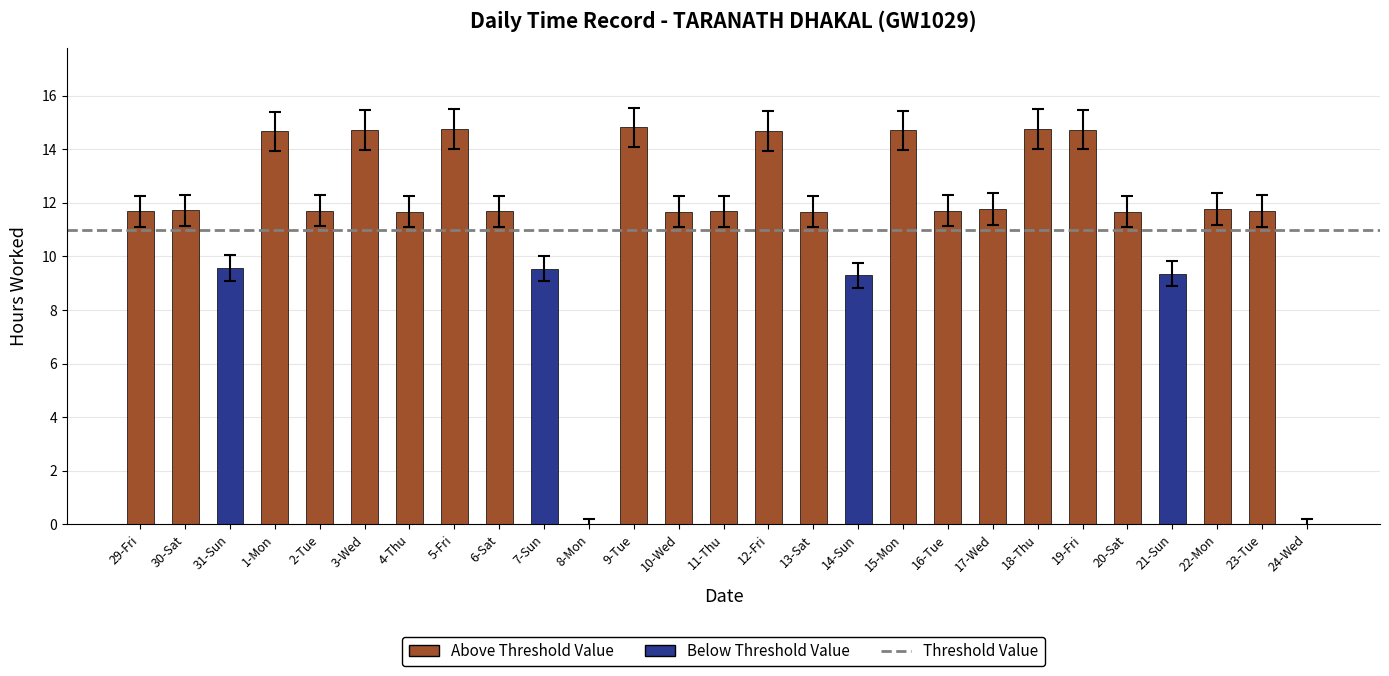

Does the chart contain stacked bars?

No